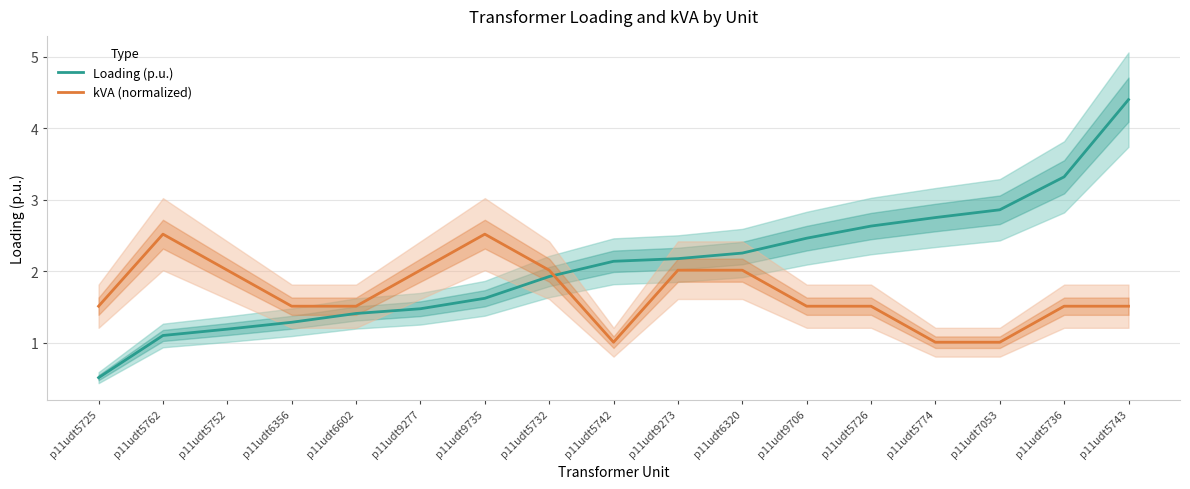

What are all the series names shown in the legend?

Loading (p.u.), kVA (normalized)